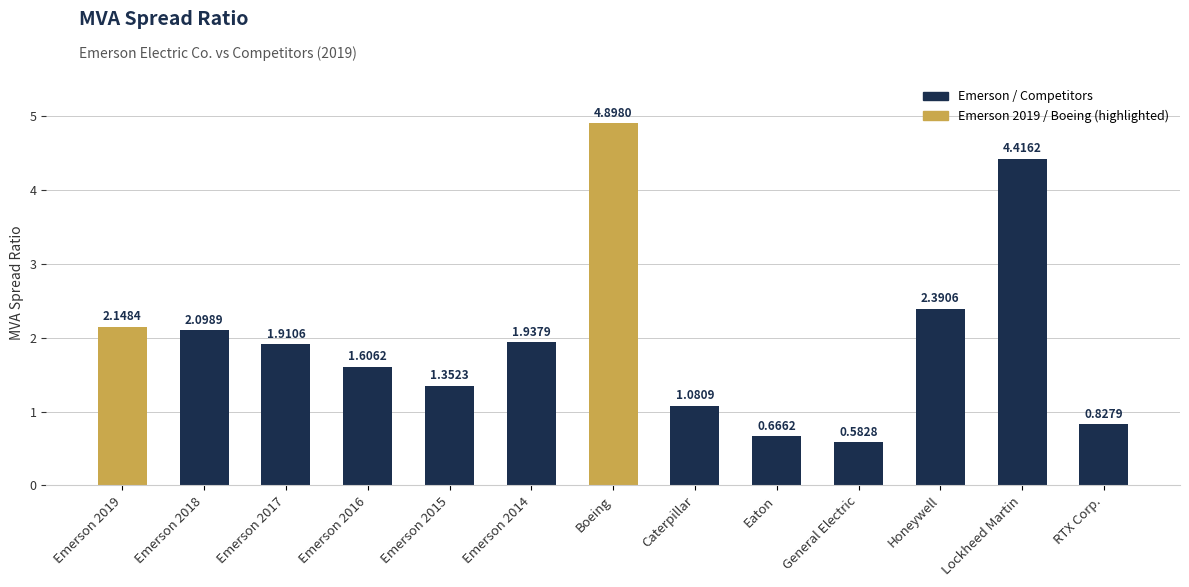

At which category does the chart reach its peak across all series?

Boeing